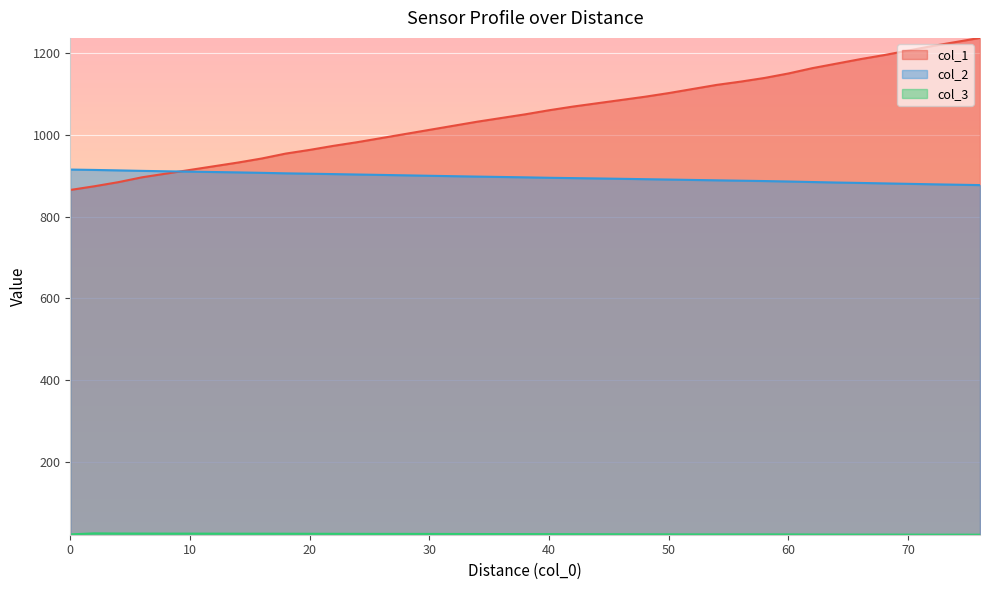

How many series are shown in this chart?

3